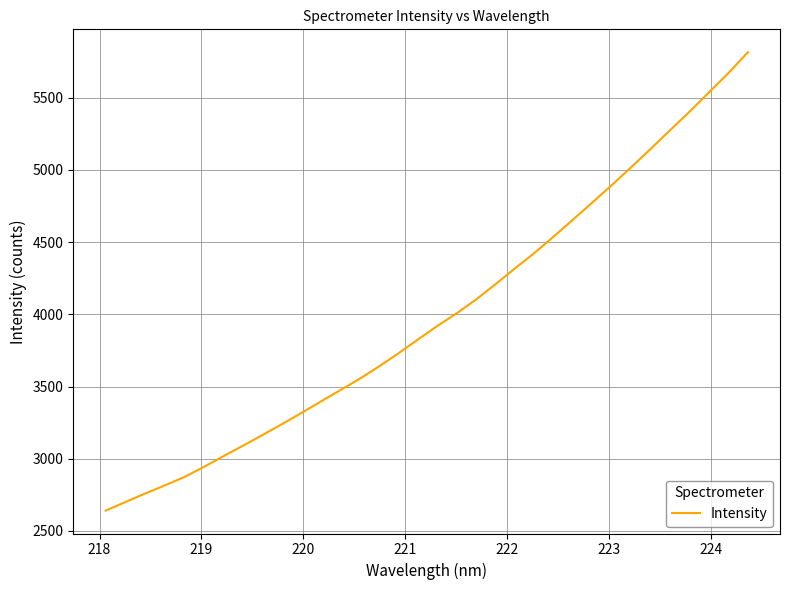

What is the maximum value shown in the chart?

5815.3